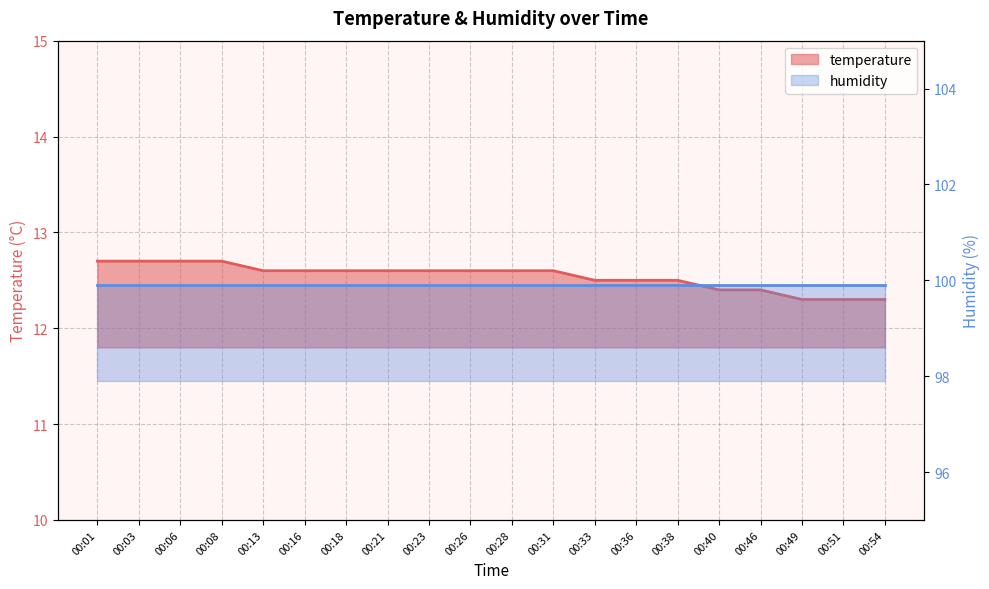

Reading left to right, extract all data points from this chart.

00:01=12.7	00:03=12.7	00:06=12.7	00:08=12.7	00:13=12.6	00:16=12.6	00:18=12.6	00:21=12.6	00:23=12.6	00:26=12.6	00:28=12.6	00:31=12.6	00:33=12.5	00:36=12.5	00:38=12.5	00:40=12.4	00:46=12.4	00:49=12.3	00:51=12.3	00:54=12.3